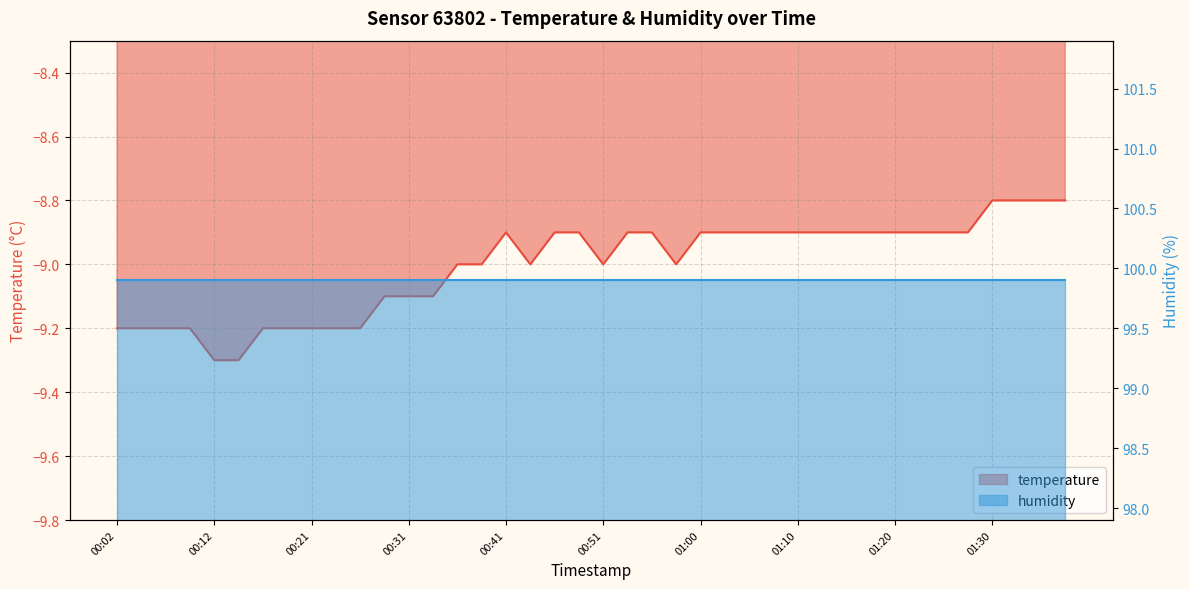

What is the approximate value at 01:10?

-8.9